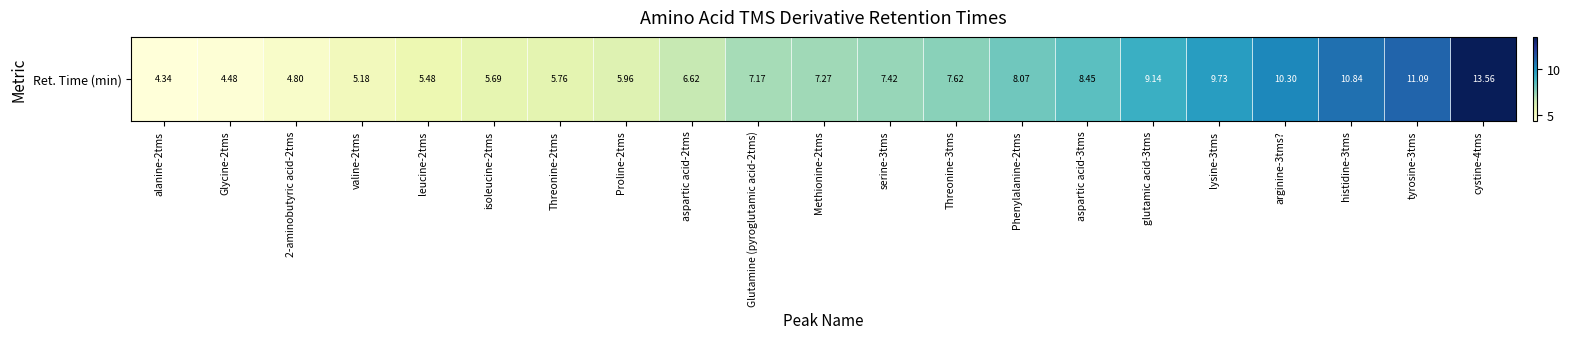

Is it true that the value at aspartic acid-2tms is 6.6?

True